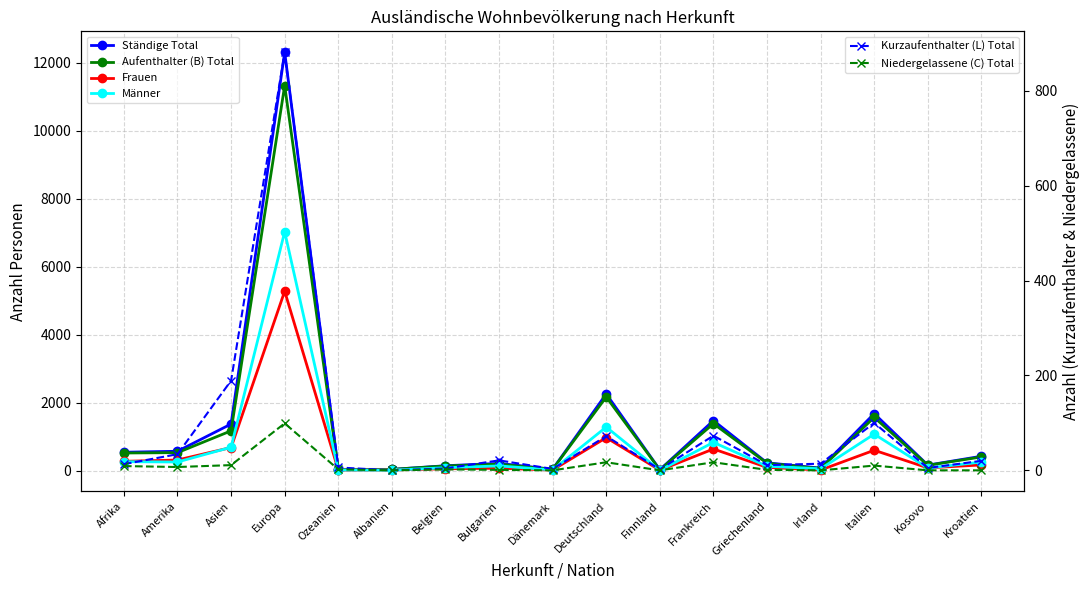

True or false: Niedergelassene (C) Total and Männer cross at least once.

False